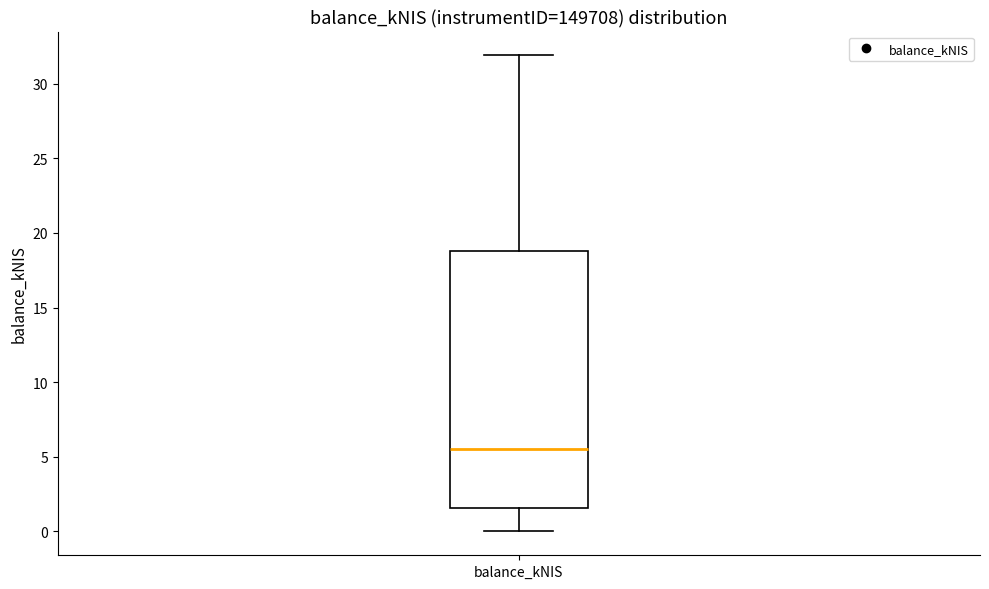

Read this box plot against the y-axis: the position of the median line, the range covered by the box, and the ends of both whiskers. The values are not printed on the chart, so give them approximately, as read against the axis.

median 5.5, box 1.5 to 19.0, whiskers 0.0 to 32.0